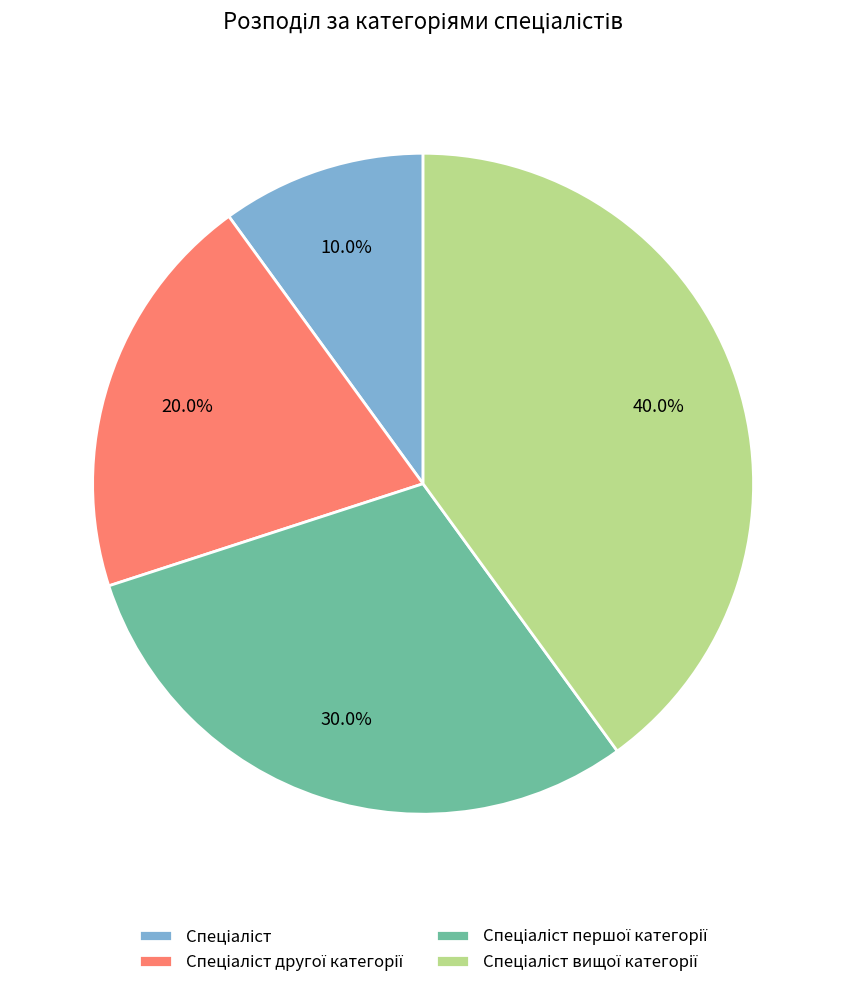

Does any single category account for the majority?

No